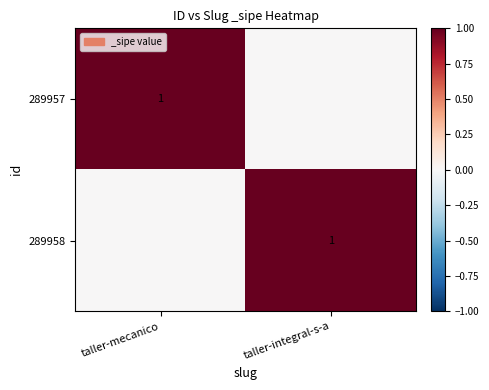

What is the maximum value shown in the chart?

1